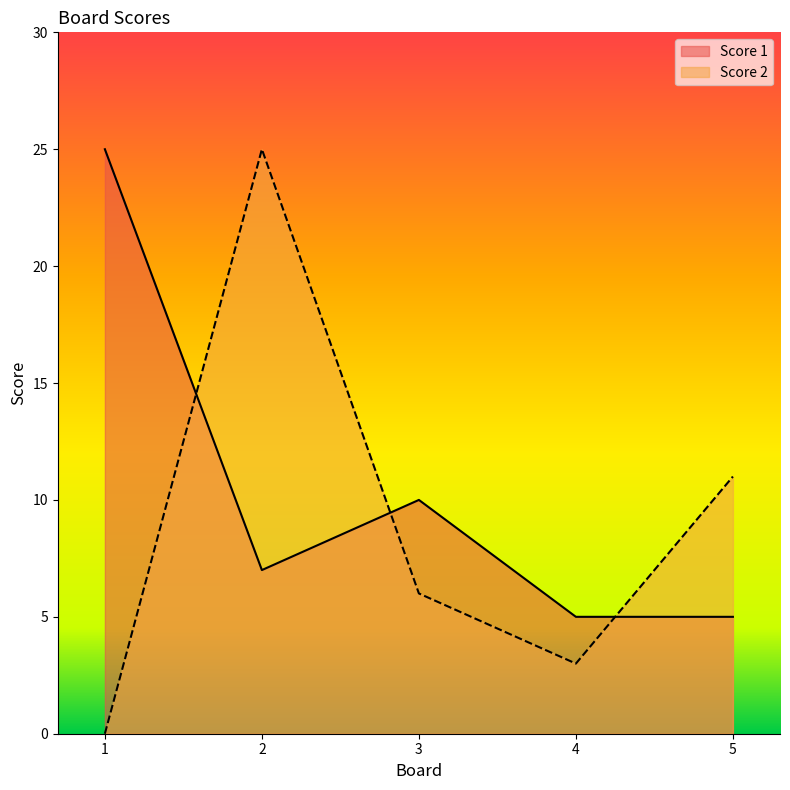

At which label does Score 1 first exceed 7?

1